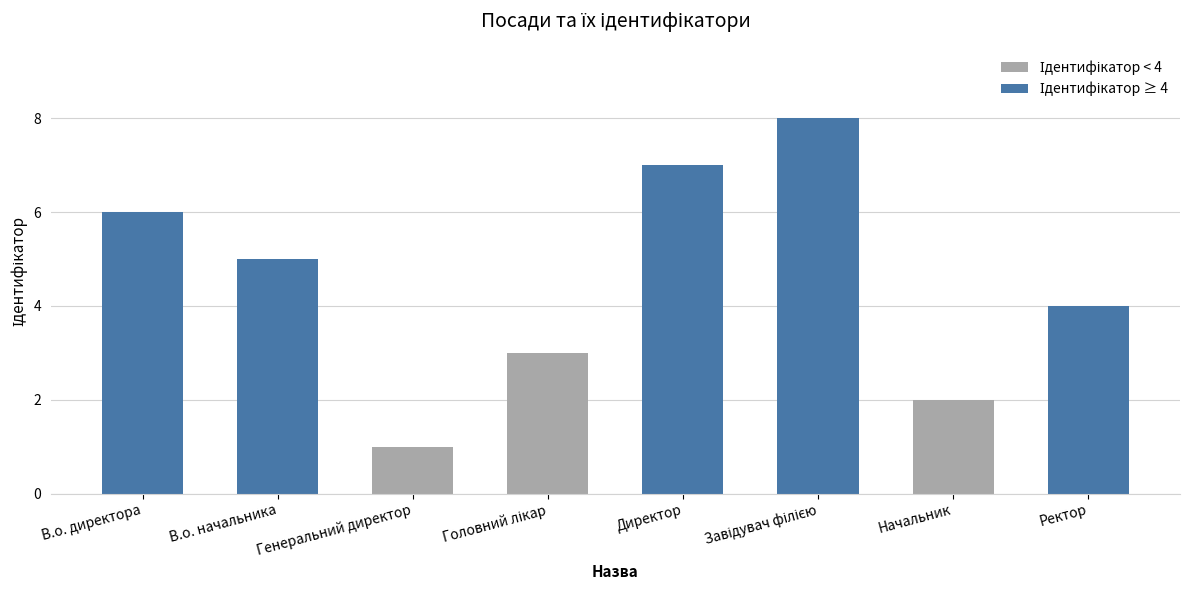

Read the value at Ректор.

4